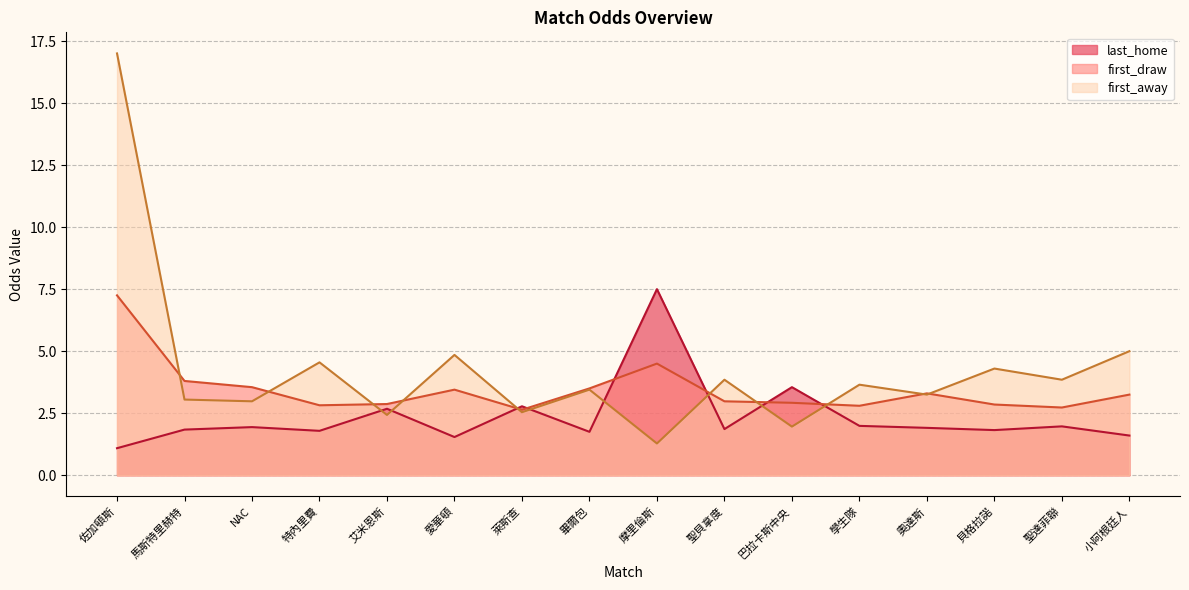

At which label is first_draw closest to 4?

馬斯特里赫特